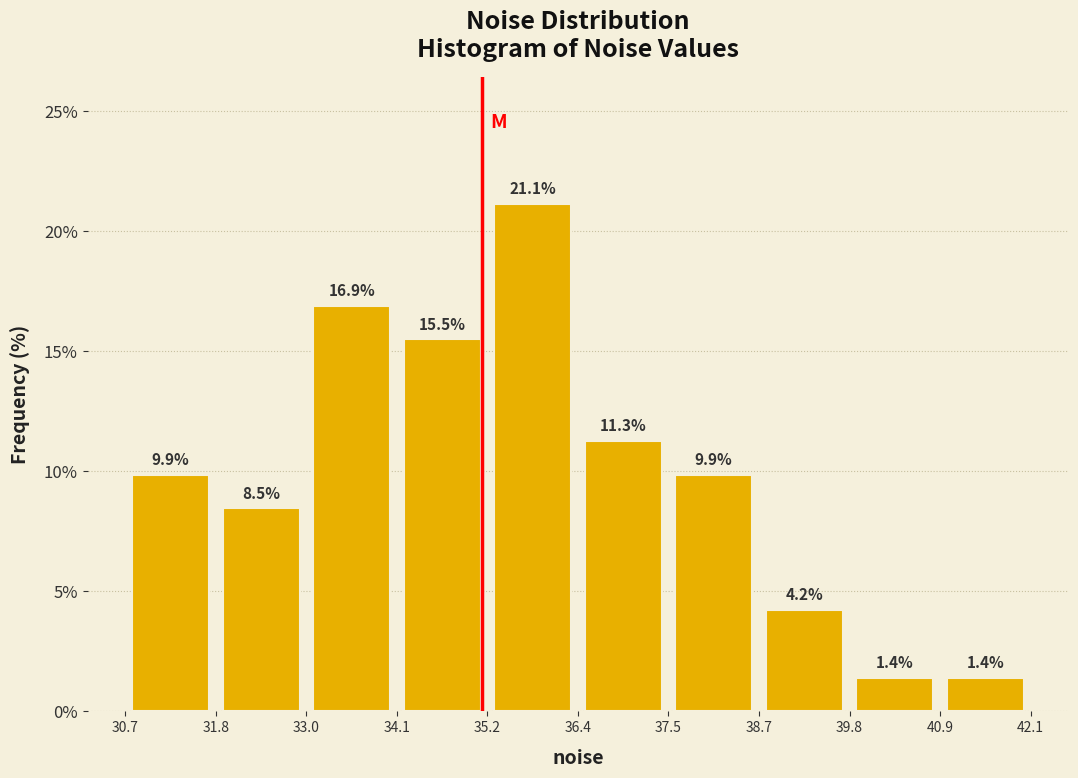

Reading left to right, transcribe this chart: for each bar, give the range it covers on the x-axis and its height.

30.7 to 31.8: 9.9
31.8 to 33.0: 8.5
33.0 to 34.1: 16.9
34.1 to 35.2: 15.5
35.2 to 36.4: 21.1
36.4 to 37.5: 11.3
37.5 to 38.7: 9.9
38.7 to 39.8: 4.2
39.8 to 40.9: 1.4
40.9 to 42.1: 1.4